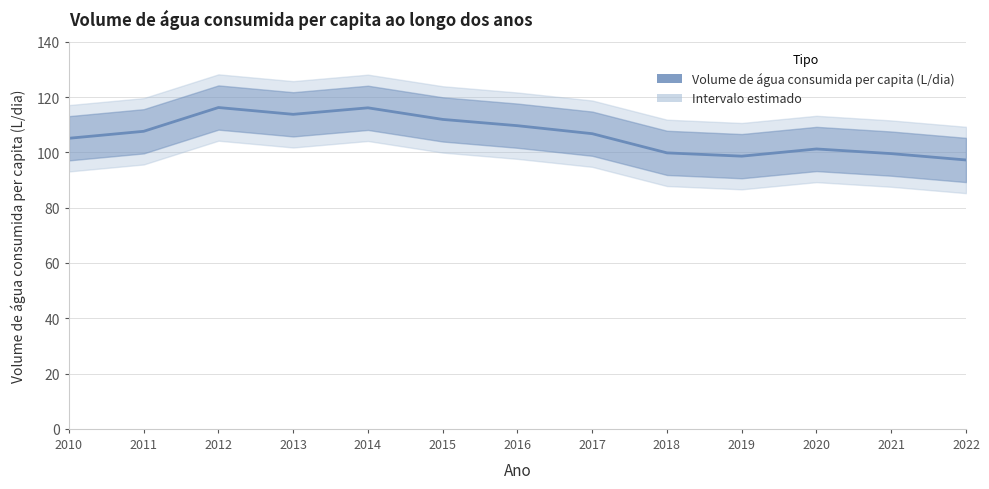

Reading left to right, list all the values displayed in this chart.

2010=105.1	2011=107.6	2012=116.2	2013=113.8	2014=116.1	2015=111.9	2016=109.7	2017=106.8	2018=99.8	2019=98.6	2020=101.2	2021=99.5	2022=97.2